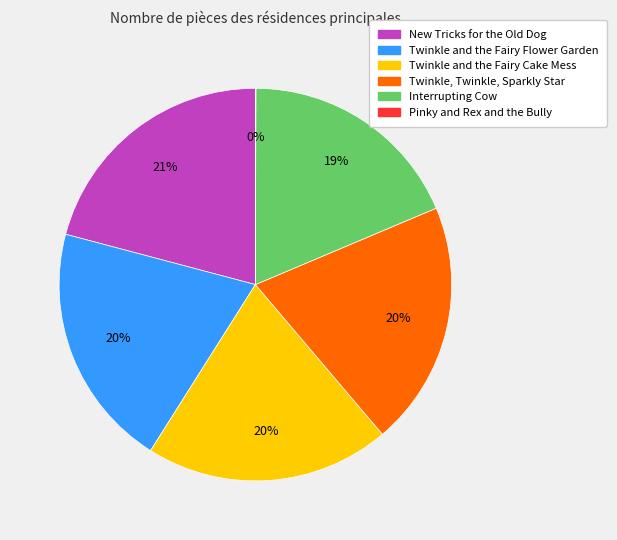

Is there a majority slice in this chart?

No